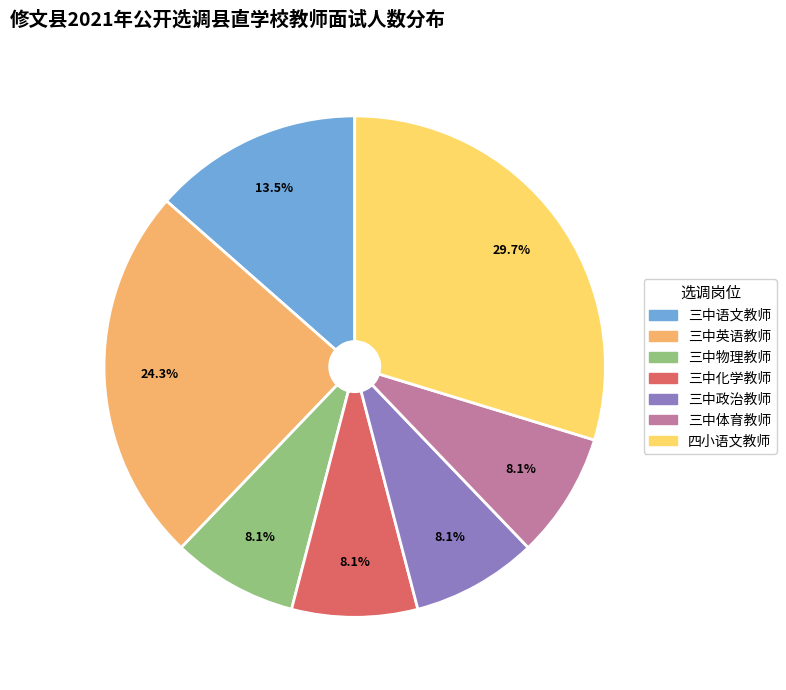

Do 三中化学教师 and 三中语文教师 together represent more than half of the pie?

No